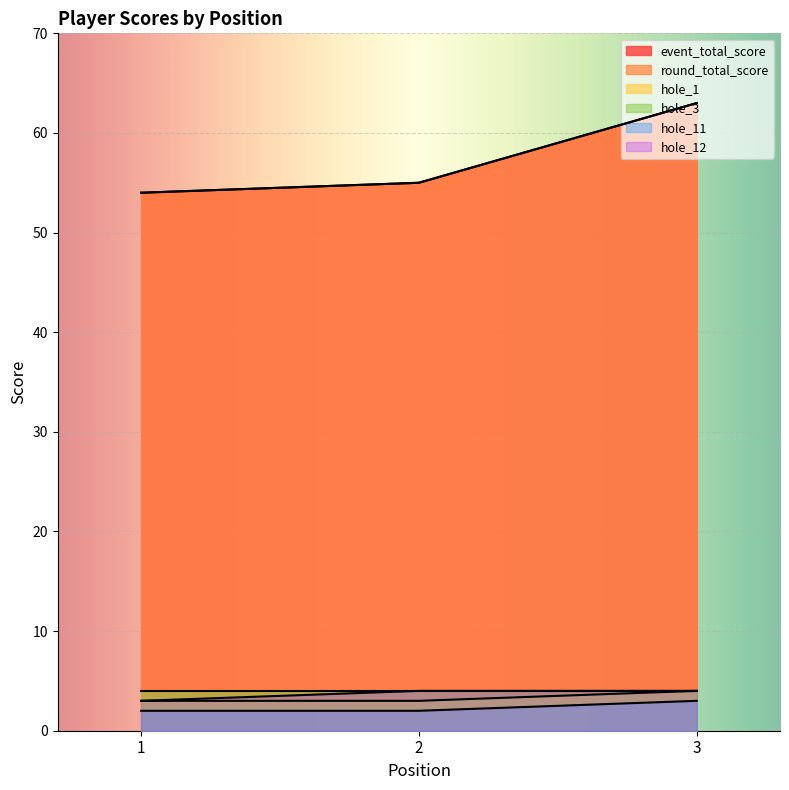

What is the difference between the maximum and minimum values in the round_total_score series?

9